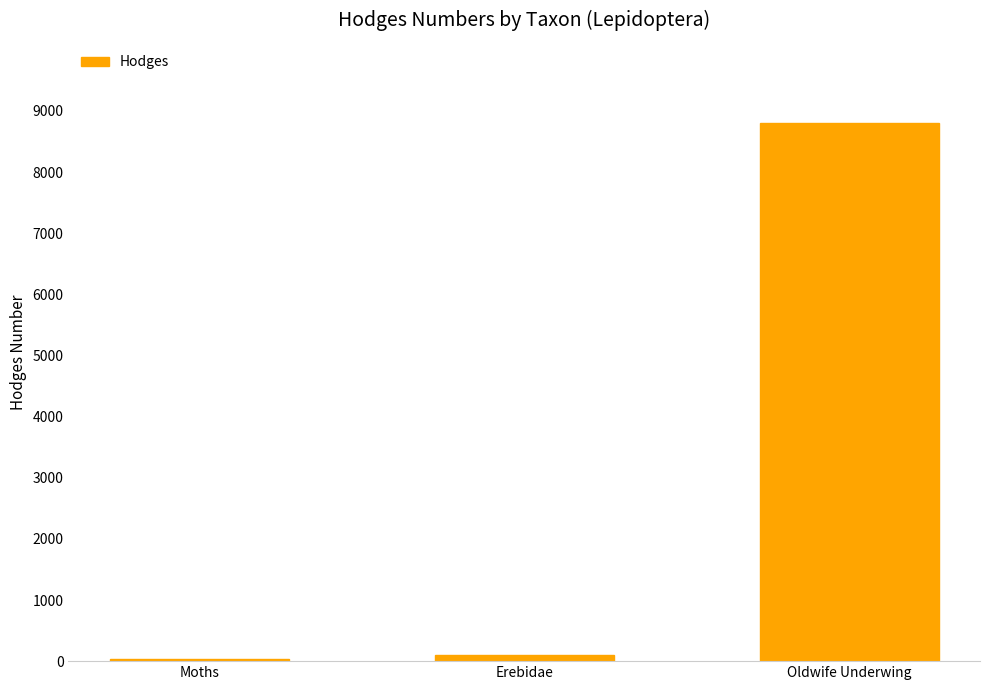

The chart shows a value of 3737.8 at Oldwife Underwing. True or false?

False